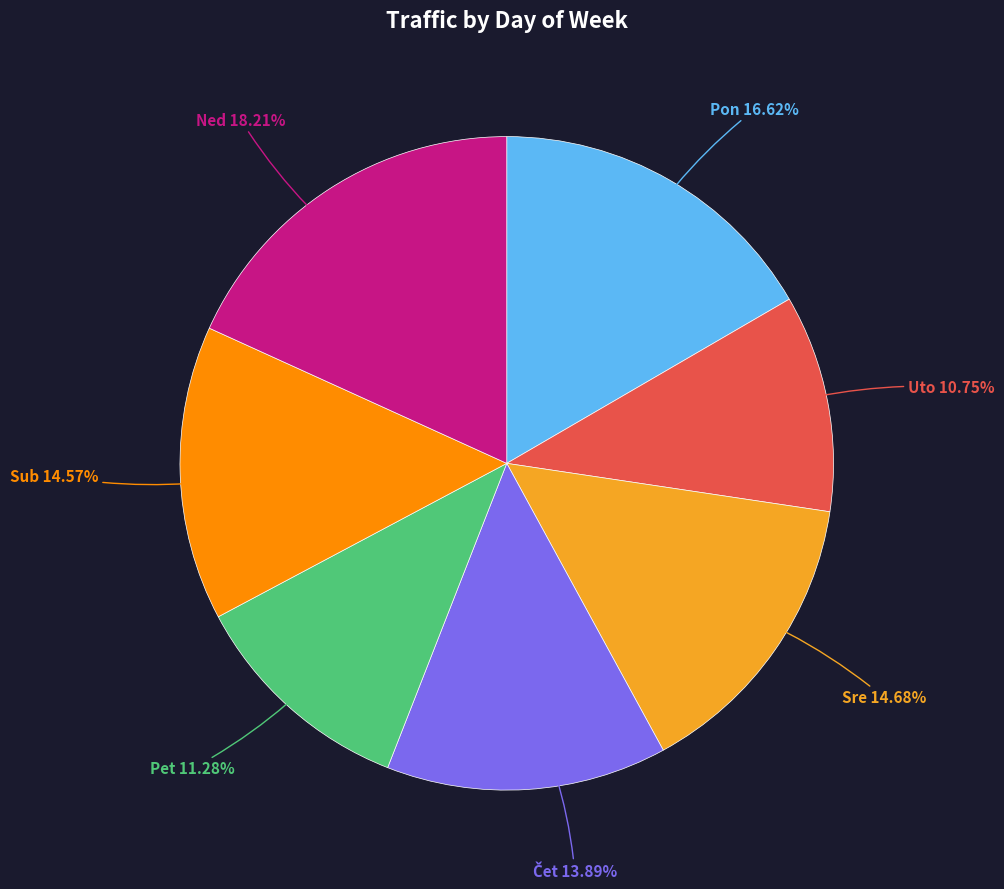

To the nearest percent, what portion does Pet represent?

11%